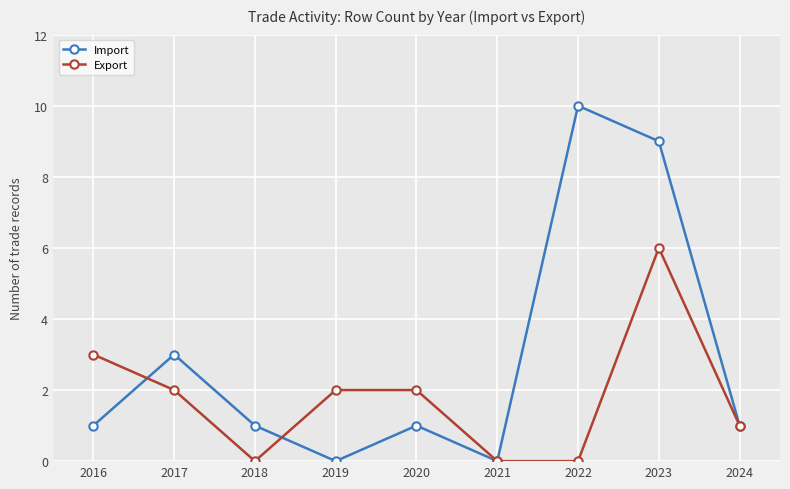

Which label corresponds to the largest value in the chart?

2022